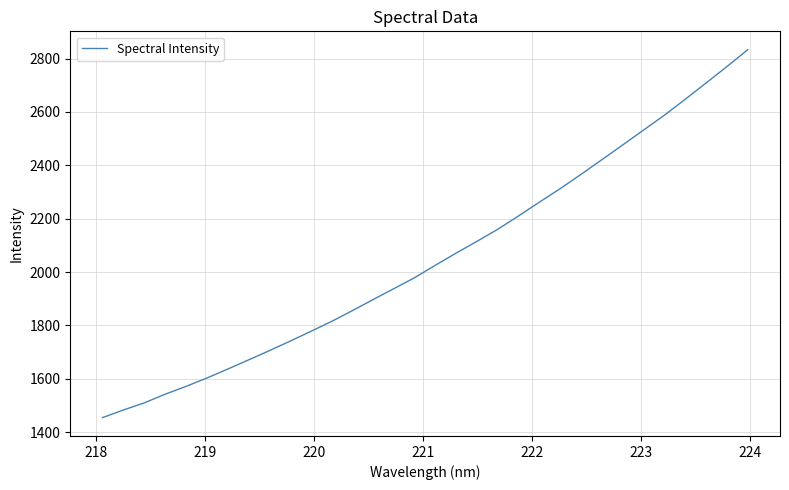

What is the difference between the maximum and minimum values?

1378.0